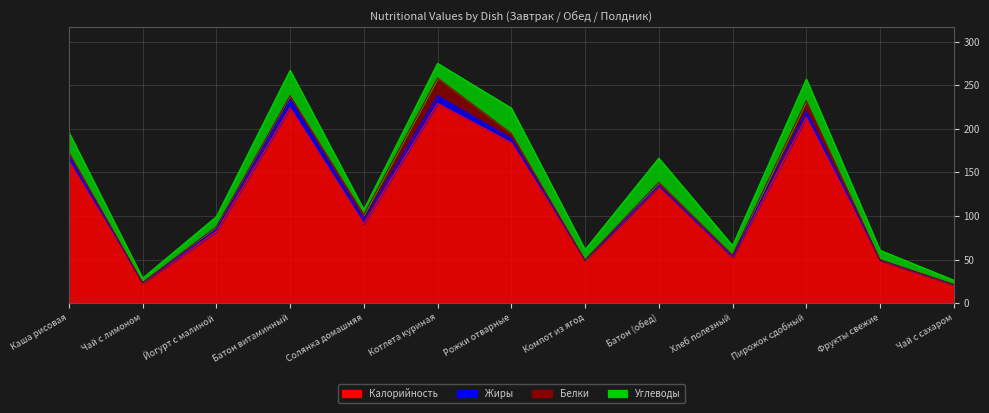

What is the difference between the maximum and minimum values in the Калорийность series?

208.0